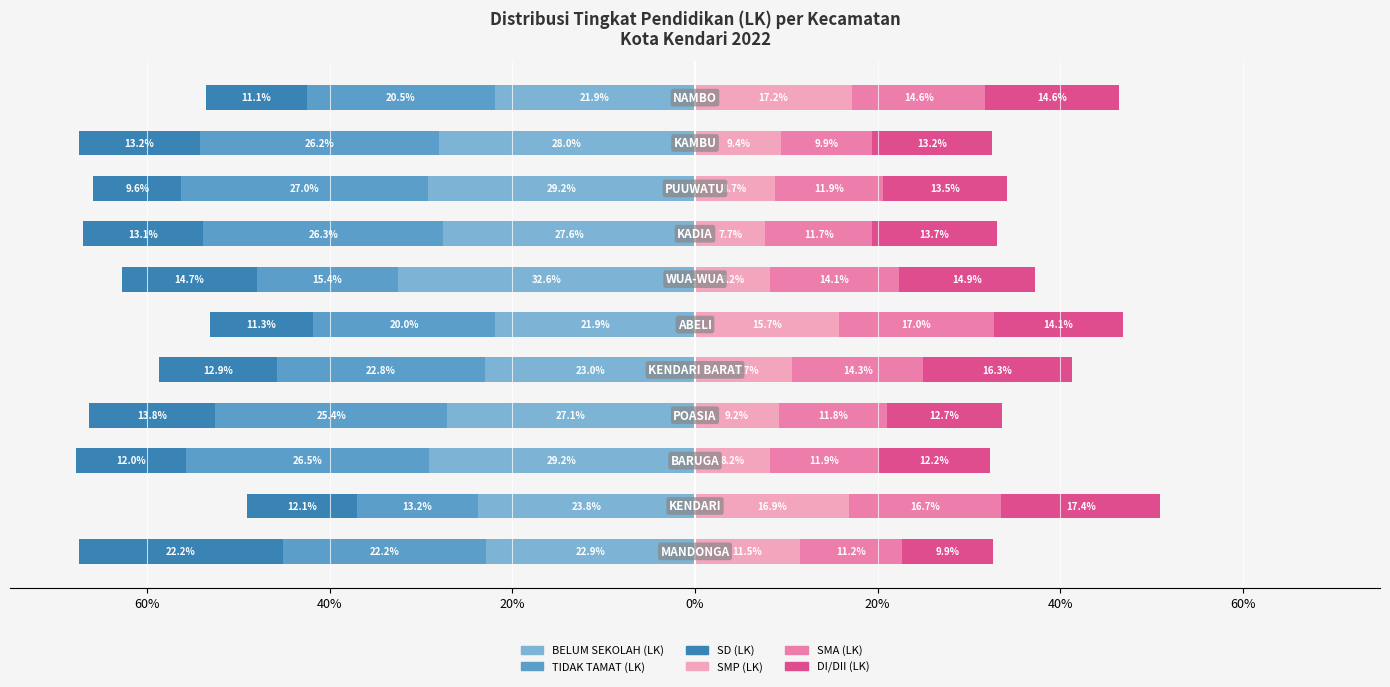

What is the highest value of the DI/DII (LK) series?

17.4